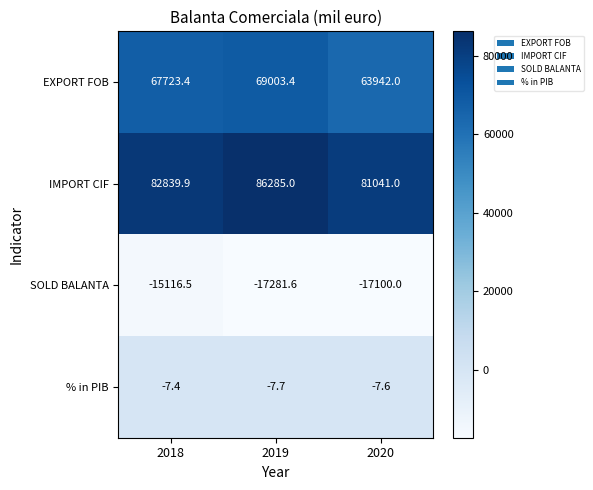

The % in PIB series shows -11.0 at 2020. True or false?

False